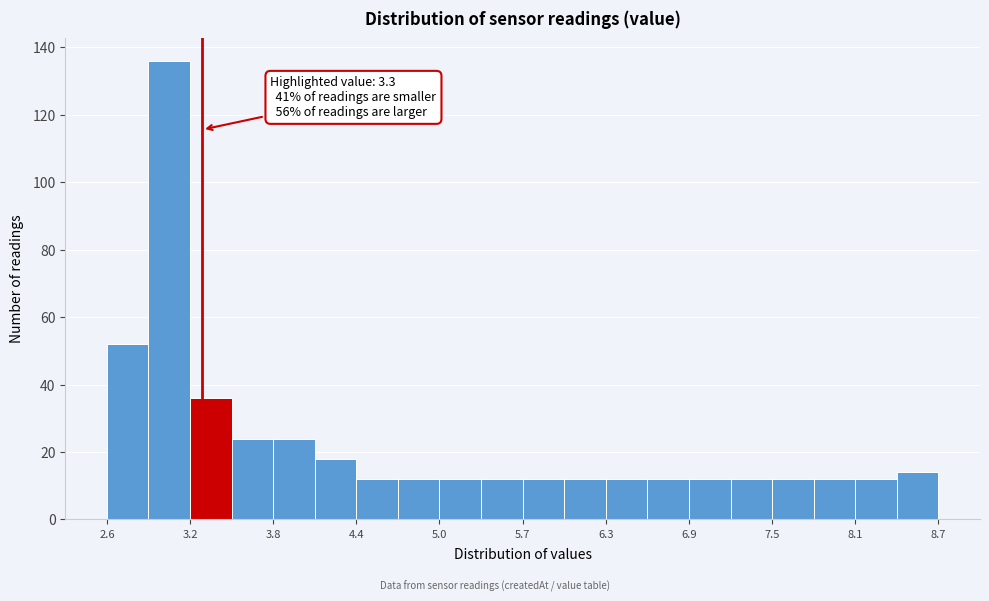

Read against the x-axis, roughly where is the centre of the tallest bar?

3.1